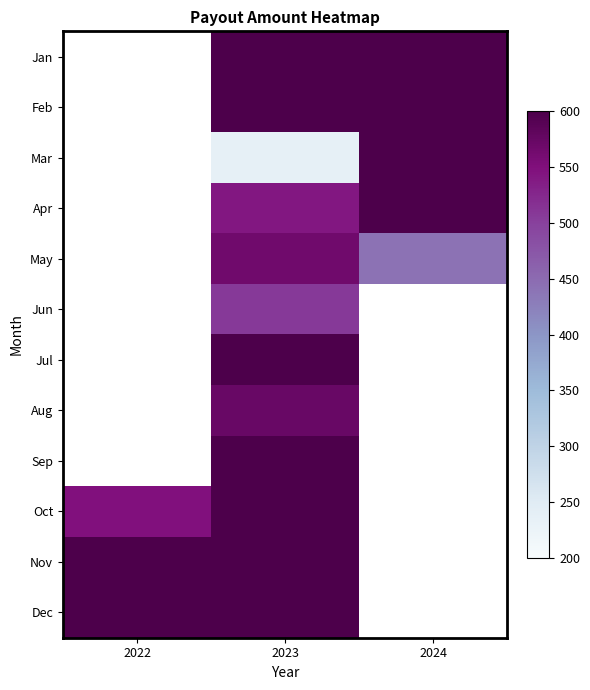

True or false: Sep has a value of 1258.9 at 2023.

False